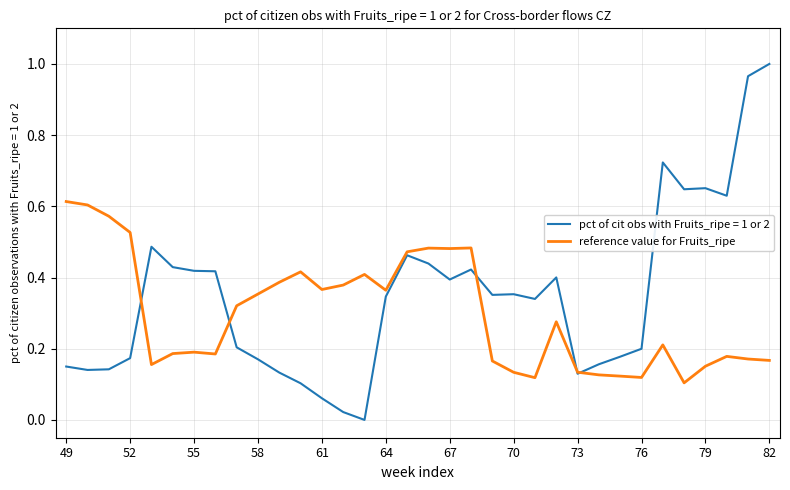

Which series has the largest range (max minus min)?

pct of cit obs with Fruits_ripe = 1 or 2